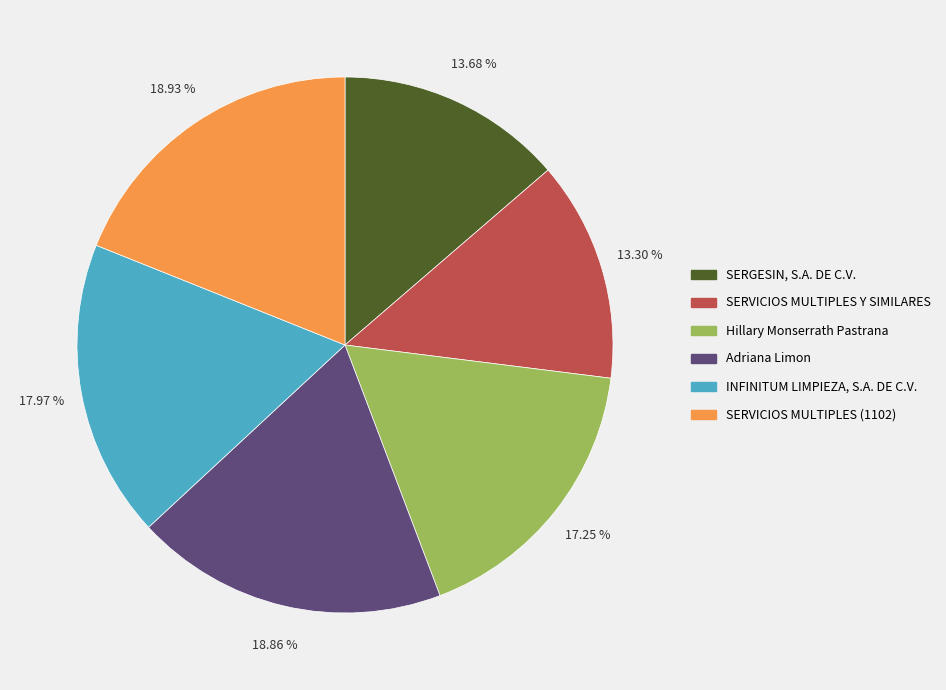

To the nearest percent, what portion does SERGESIN, S.A. DE C.V. represent?

14%